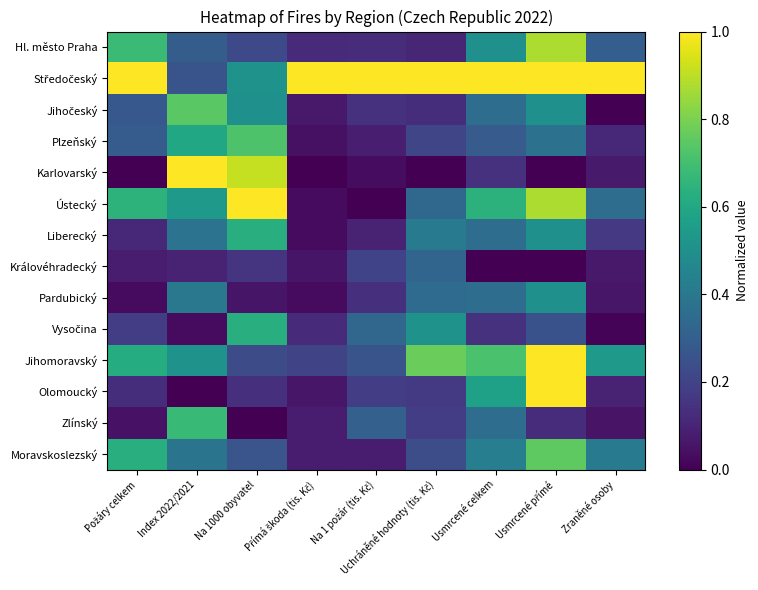

How many distinct data groups are displayed?

14